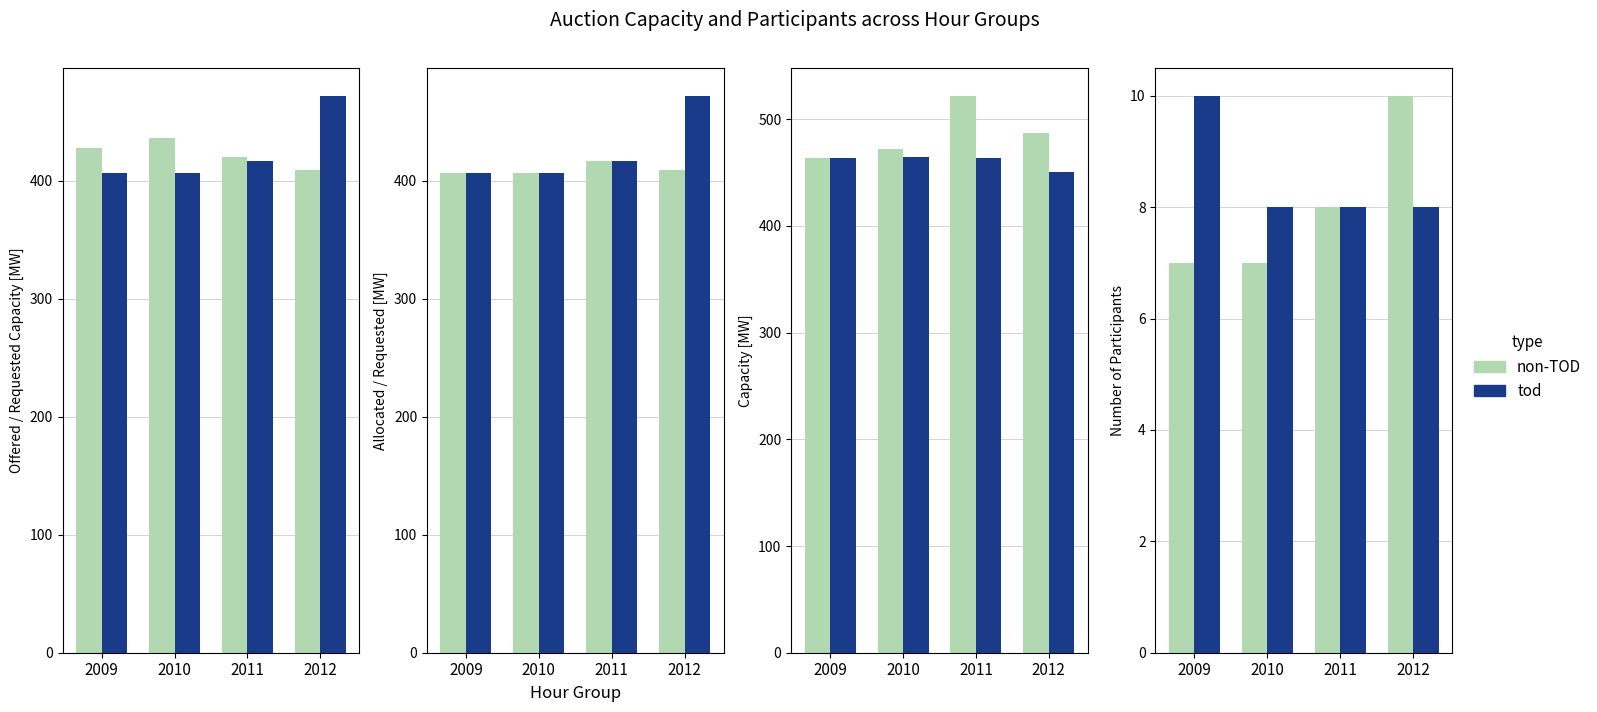

Where is non-TOD nearest to the value 8?

2011